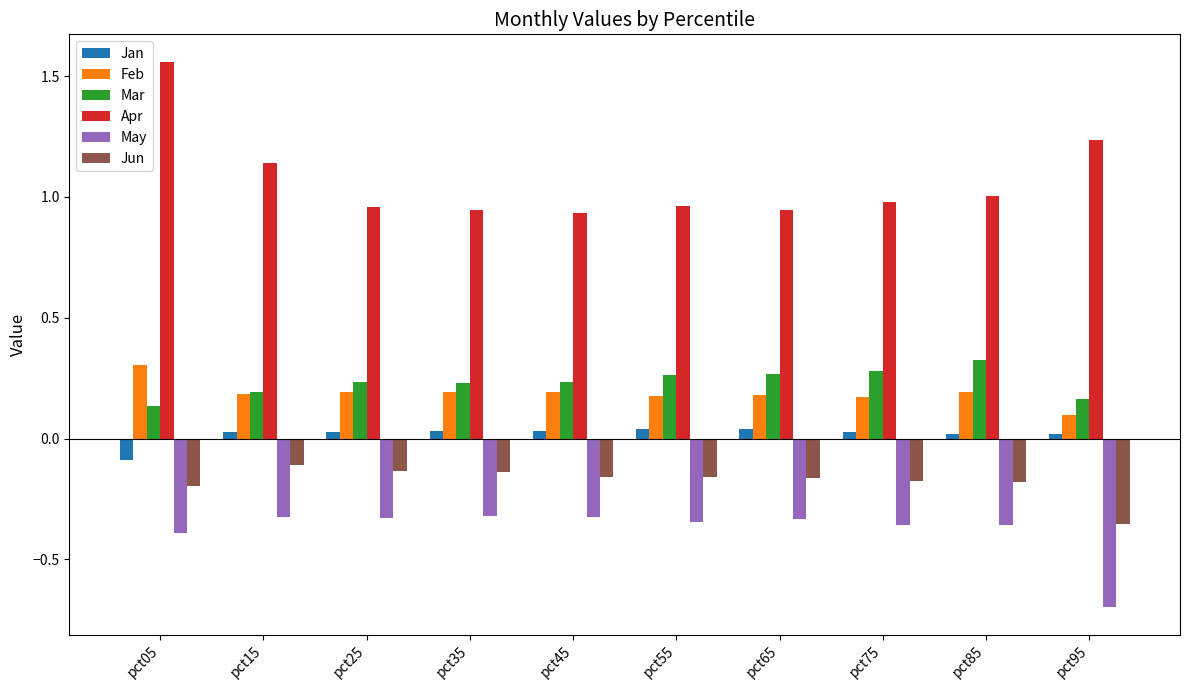

Which series has the largest range (max minus min)?

Apr